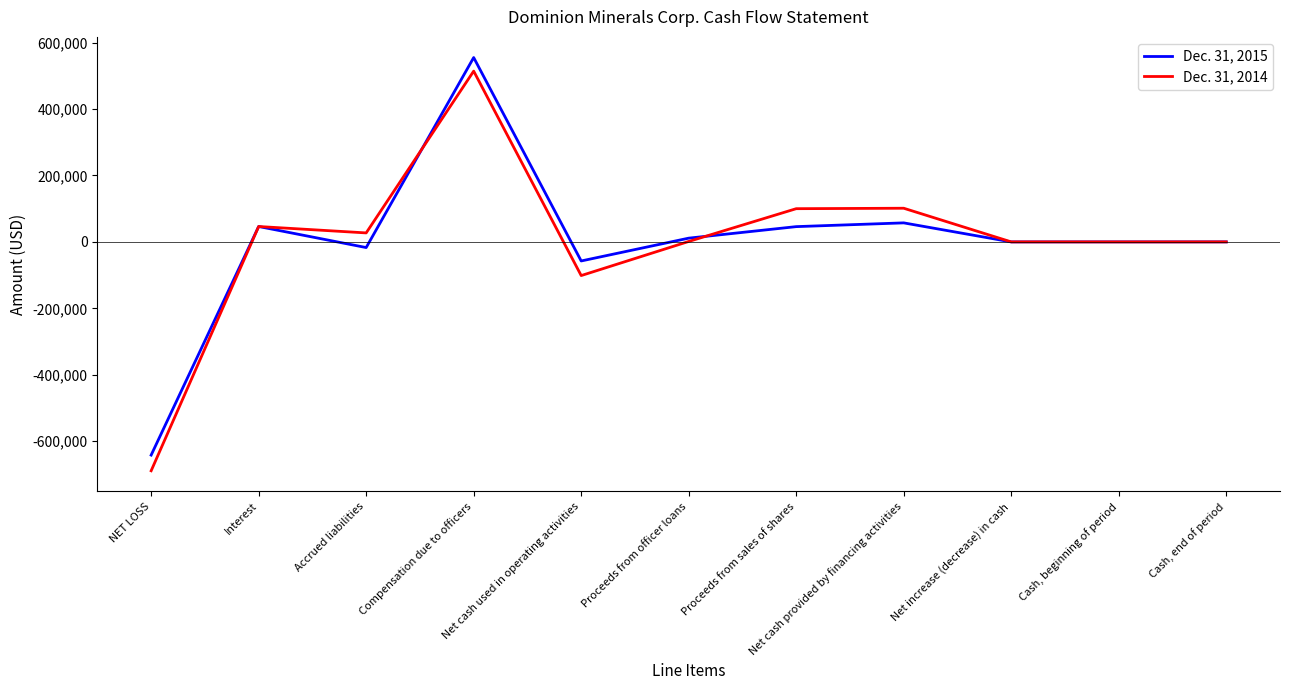

What is the total value across all series at Interest?

92726